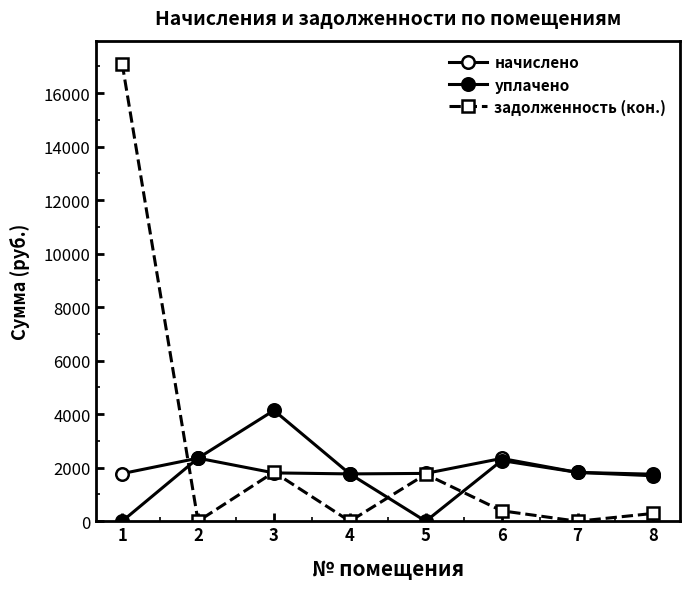

At which category does the chart reach its minimum across all series?

1